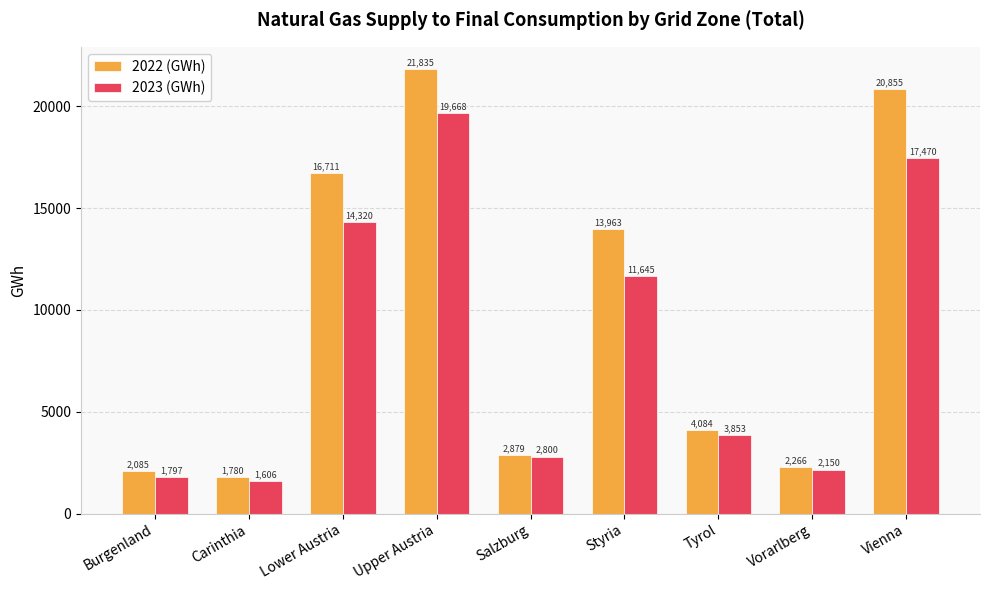

Is it true that 2023 (GWh) equals 14319.8 at Lower Austria?

True